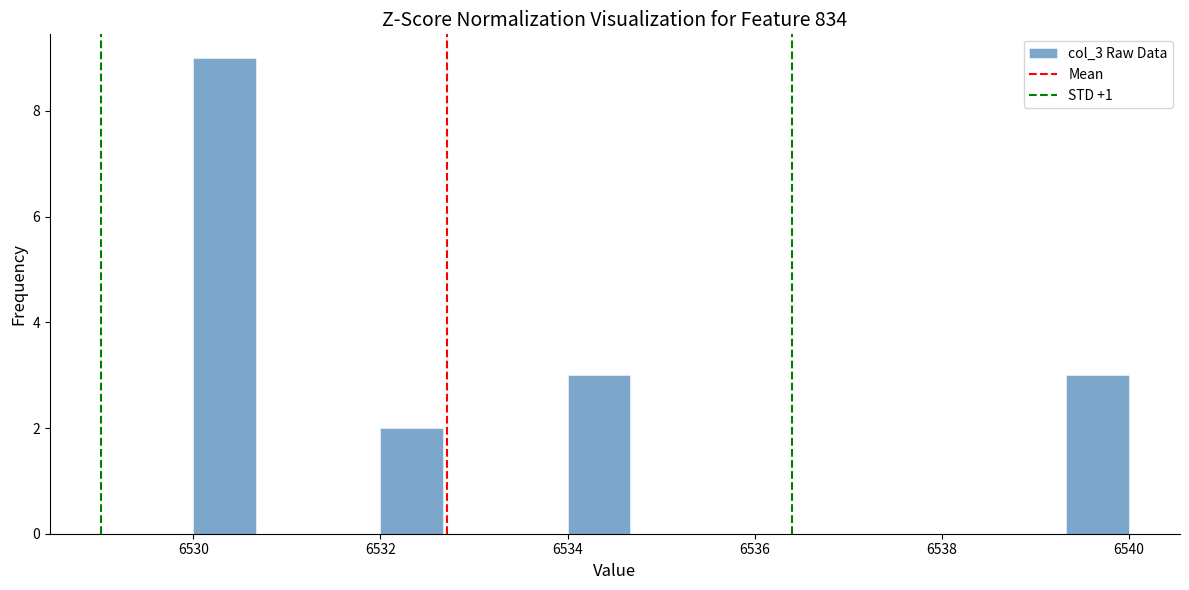

Read against the x-axis, roughly where is the centre of the tallest bar?

6530.4